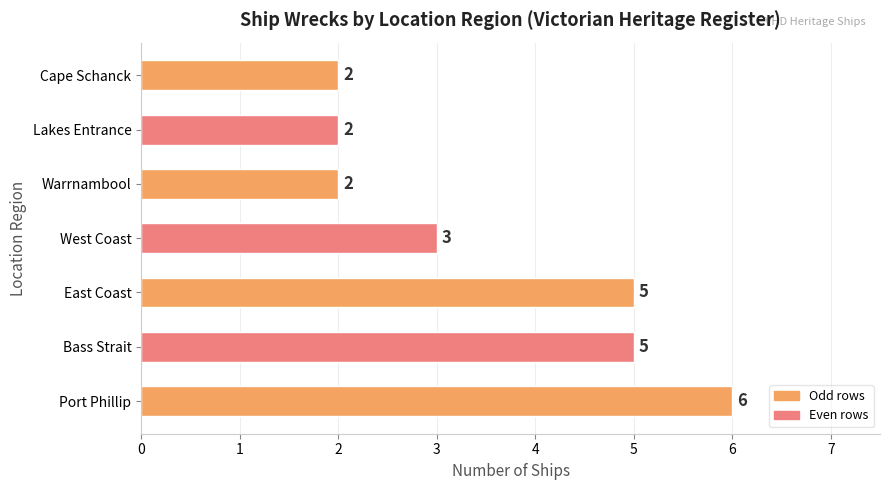

What is the maximum value shown in the chart?

6